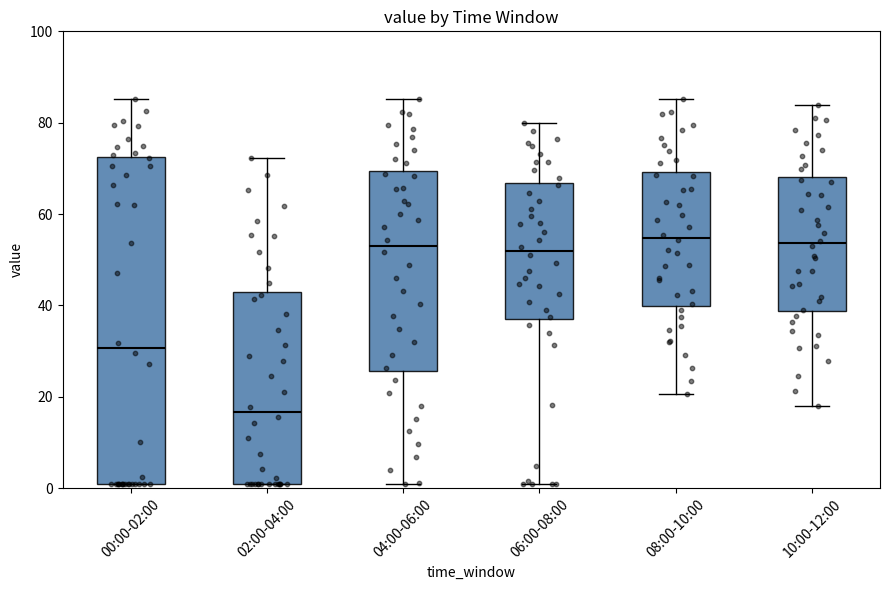

Where is the lower edge of the box for 02:00-04:00 on the y-axis? The values are not printed on the chart, so give them approximately, as read against the axis.

2